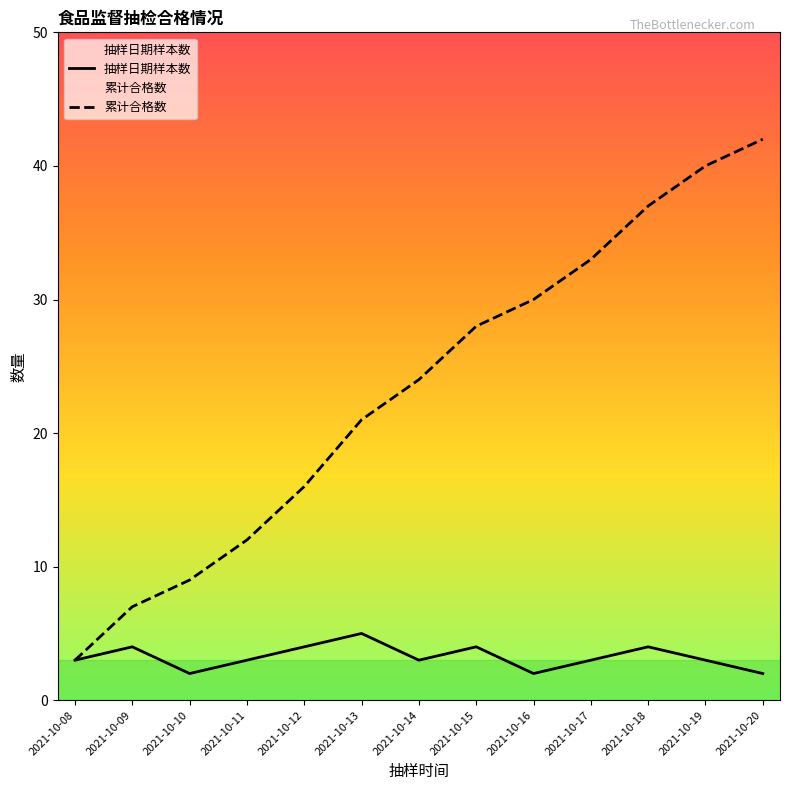

What is the minimum value shown in the chart?

2